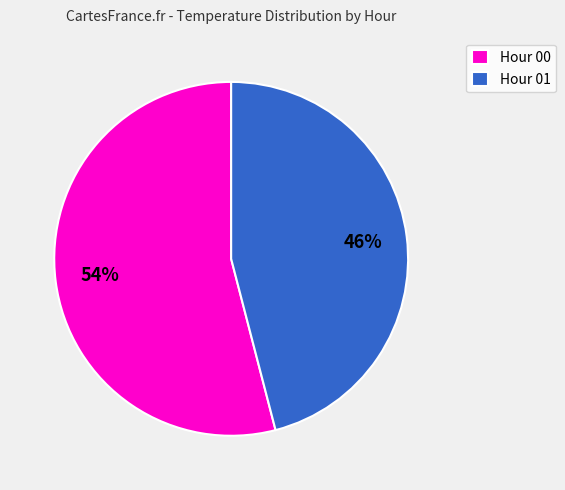

Is there a majority slice in this chart?

Yes